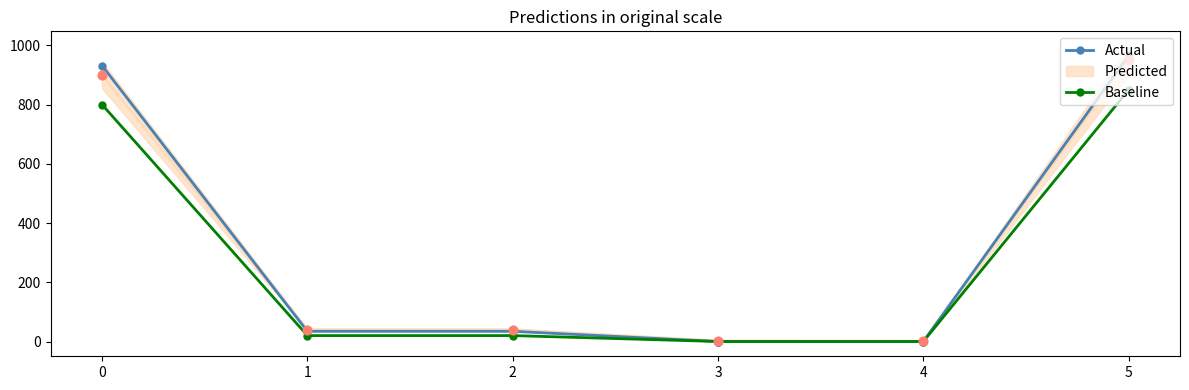

What is the total value across all series at 2?

54.4